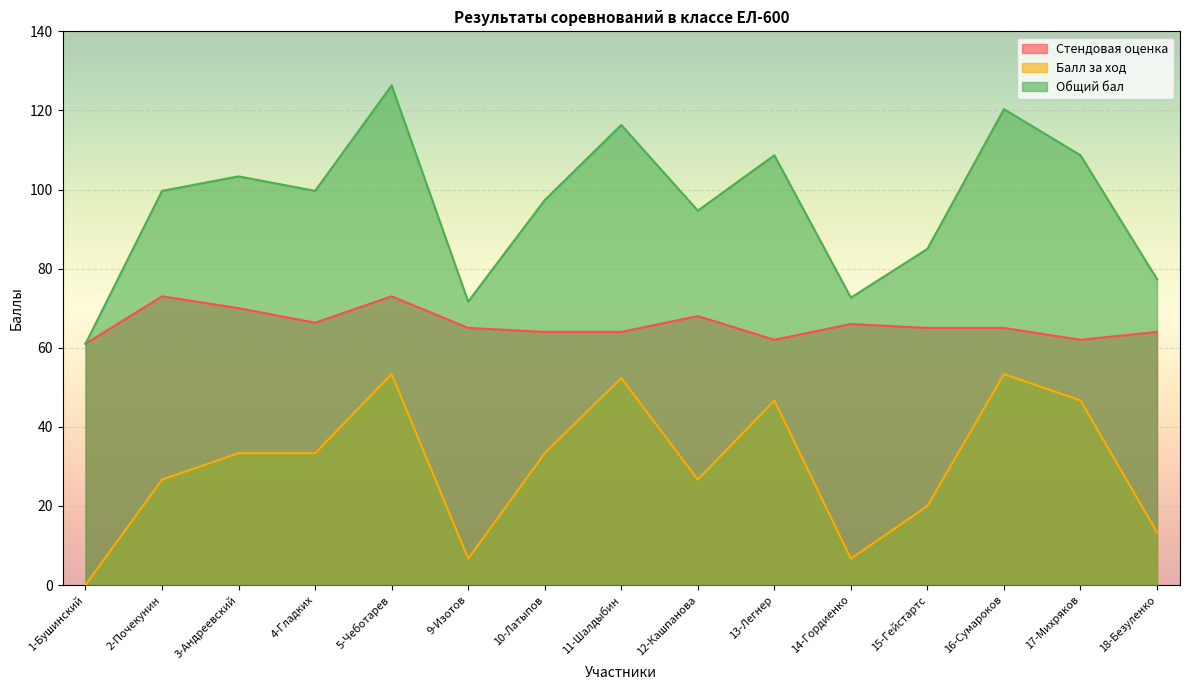

At which category does Балл за ход reach its first local valley?

9-Изотов